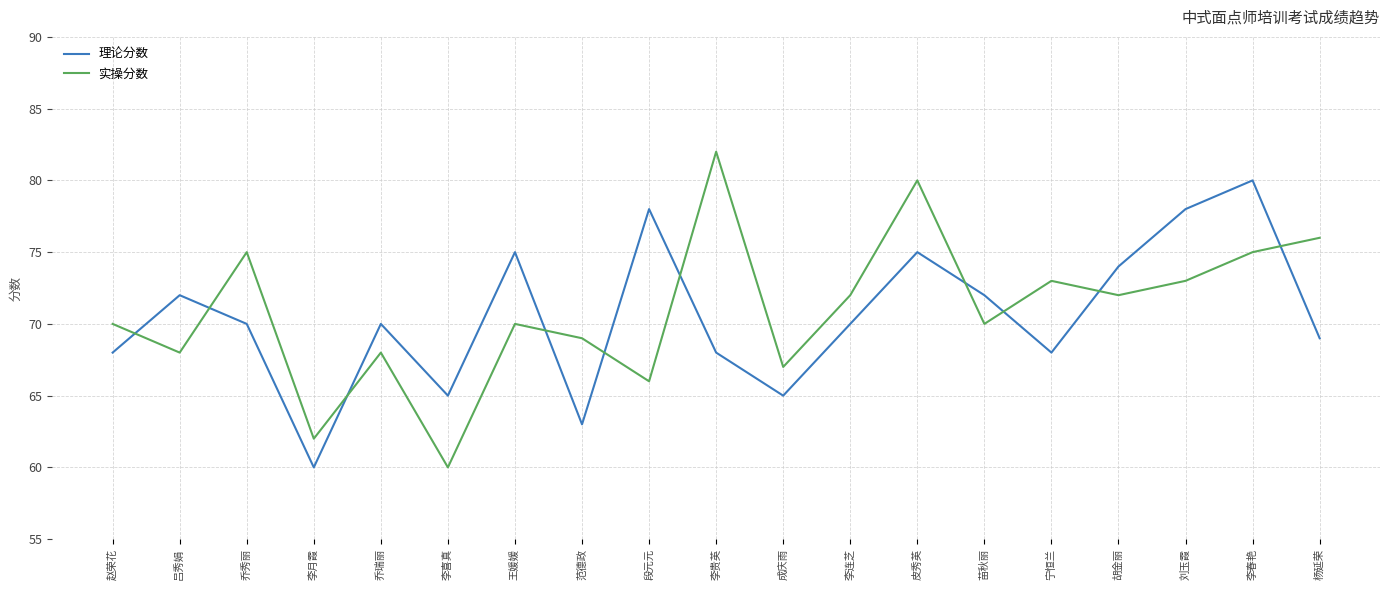

Reading left to right, extract all data points from this chart.

理论分数: 68	72	70	60	70	65	75	63	78	68	65	70	75	72	68	74	78	80	69
实操分数: 70	68	75	62	68	60	70	69	66	82	67	72	80	70	73	72	73	75	76